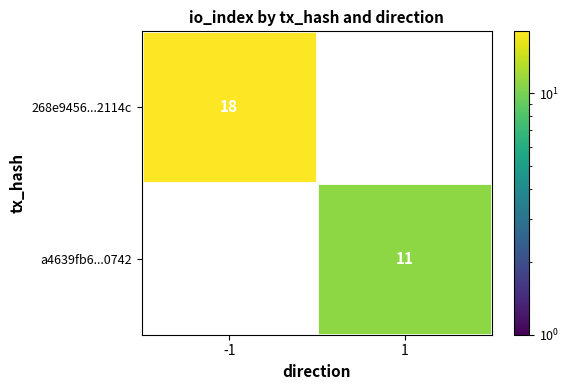

True or false: 268e9456...2114c has a value of 24 at -1.

False